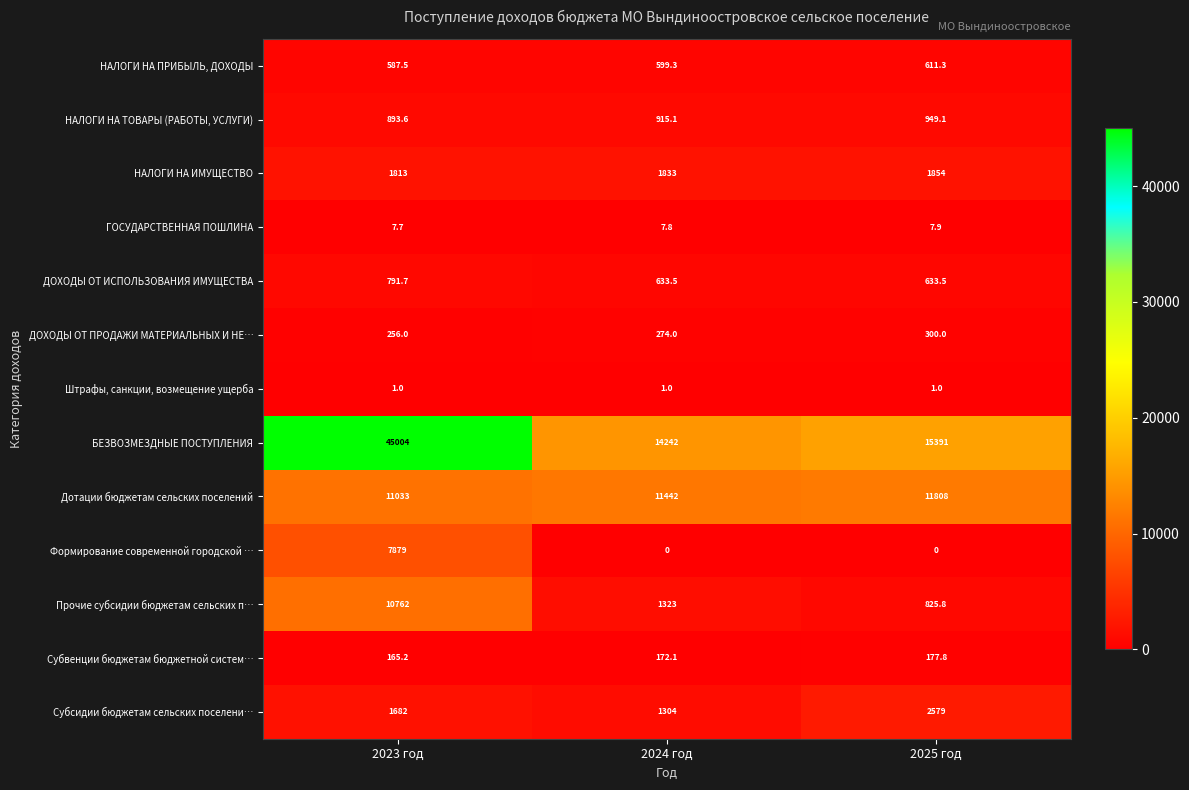

Which series changed the most between 2023 год and 2025 год?

БЕЗВОЗМЕЗДНЫЕ ПОСТУПЛЕНИЯ